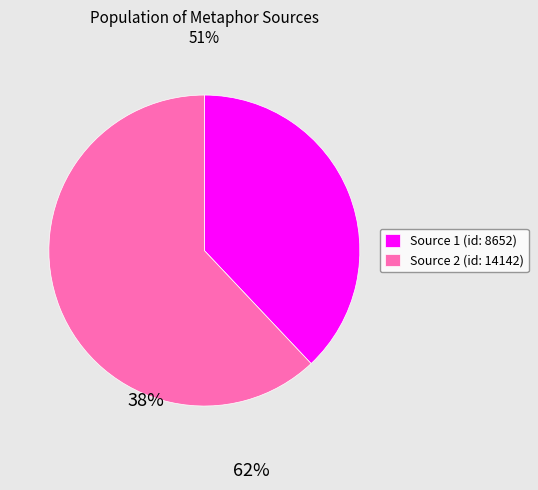

Rank the categories by value from highest to lowest.

Source 2 (id: 14142), Source 1 (id: 8652)